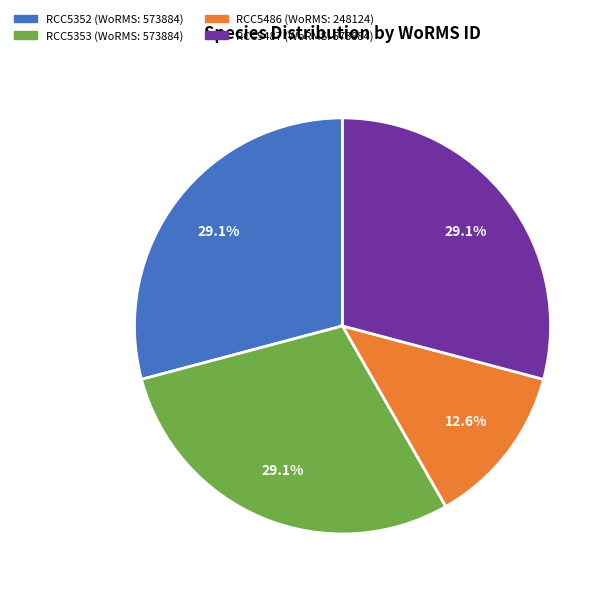

Combined, do RCC5486 and RCC5352 account for over 50%?

No